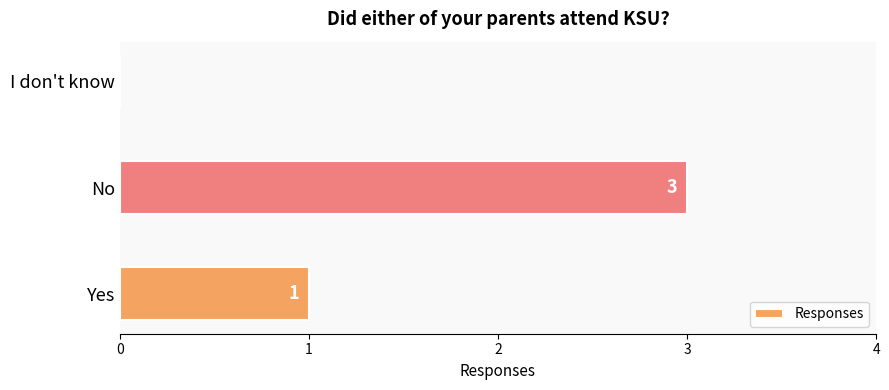

Count the number of data series in this chart.

1